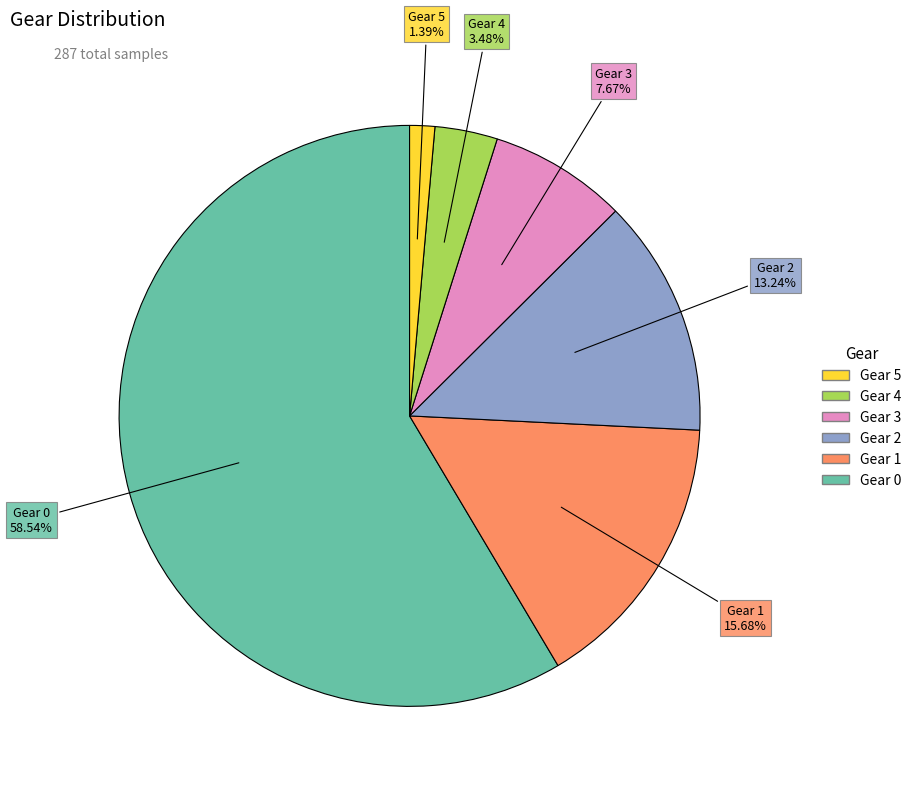

Does any single category account for the majority?

Yes